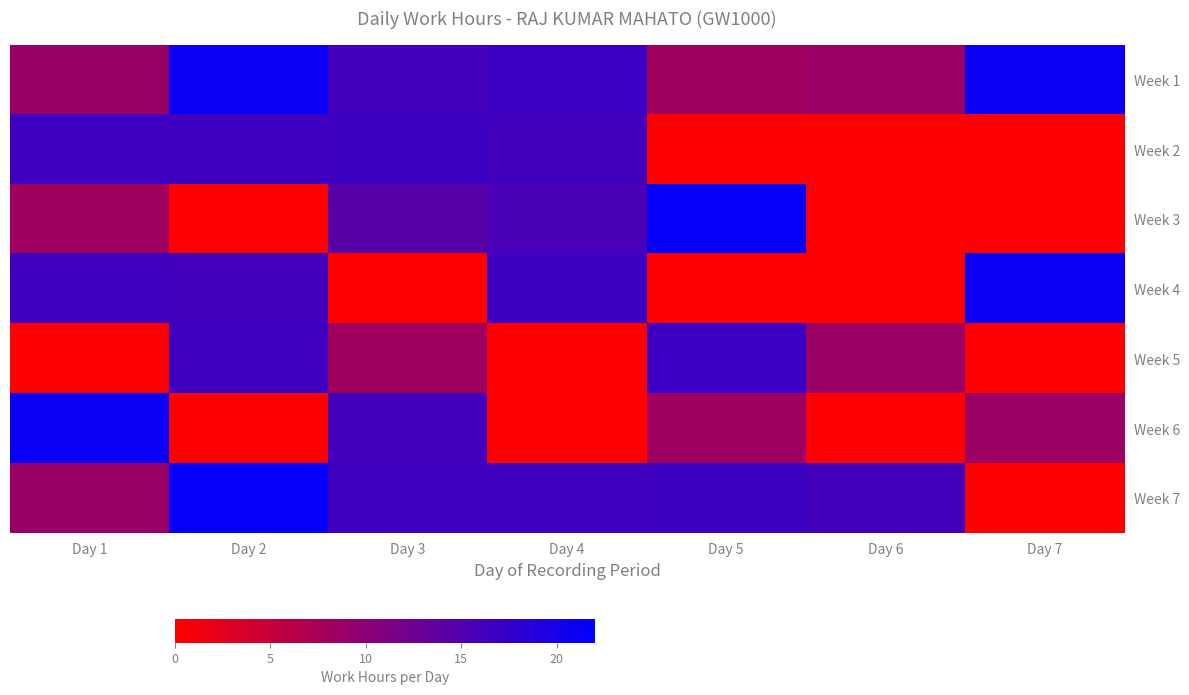

Reading left to right, extract all data points from this chart.

Week 1: Day 1=8.9	Day 2=21.1	Day 3=16.2	Day 4=16.8	Day 5=8.3	Day 6=8.6	Day 7=21.0
Week 2: Day 1=16.4	Day 2=16.5	Day 3=16.7	Day 4=16.3	Day 5=0.0	Day 6=0.0	Day 7=0.0
Week 3: Day 1=8.2	Day 2=0.0	Day 3=14.4	Day 4=15.7	Day 5=21.4	Day 6=0.0	Day 7=0.0
Week 4: Day 1=16.4	Day 2=16.3	Day 3=0.0	Day 4=16.7	Day 5=0.0	Day 6=0.0	Day 7=21.0
Week 5: Day 1=0.0	Day 2=16.5	Day 3=8.3	Day 4=0.0	Day 5=16.8	Day 6=8.6	Day 7=0.0
Week 6: Day 1=21.1	Day 2=0.0	Day 3=16.2	Day 4=0.0	Day 5=8.3	Day 6=0.0	Day 7=8.6
Week 7: Day 1=8.9	Day 2=21.4	Day 3=16.4	Day 4=16.5	Day 5=16.7	Day 6=16.3	Day 7=0.0